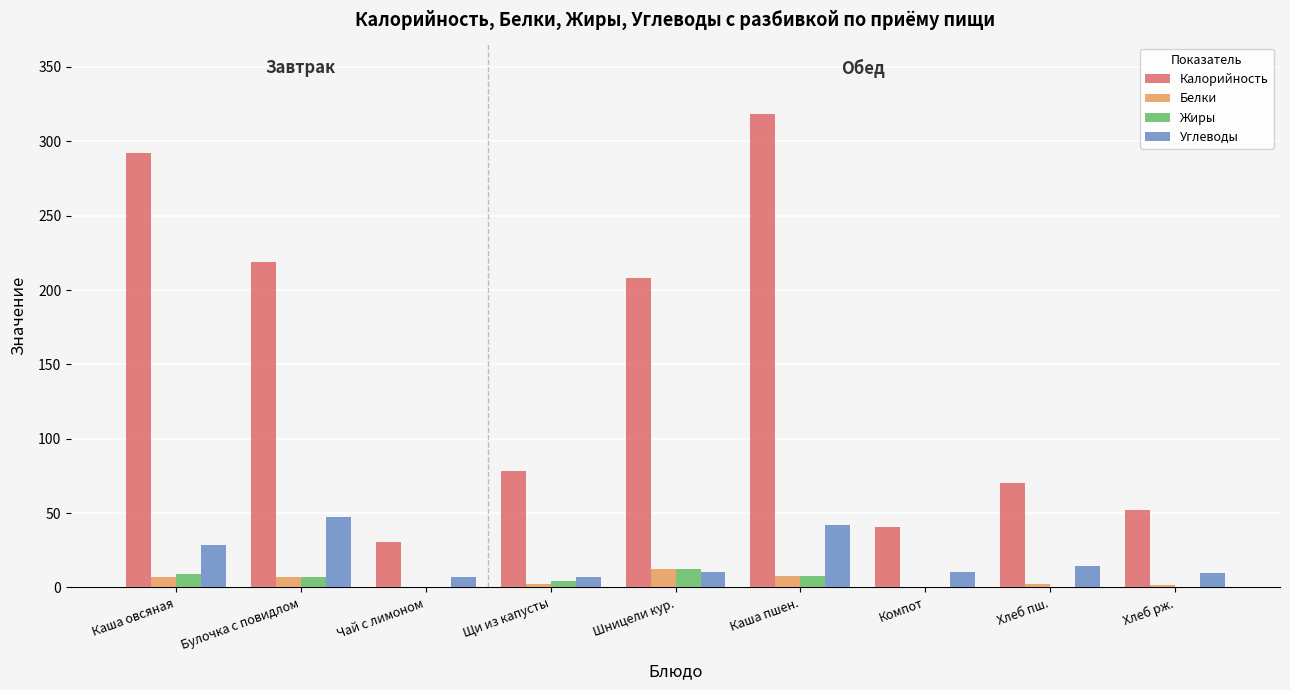

What is the sum of all Жиры values?

41.3